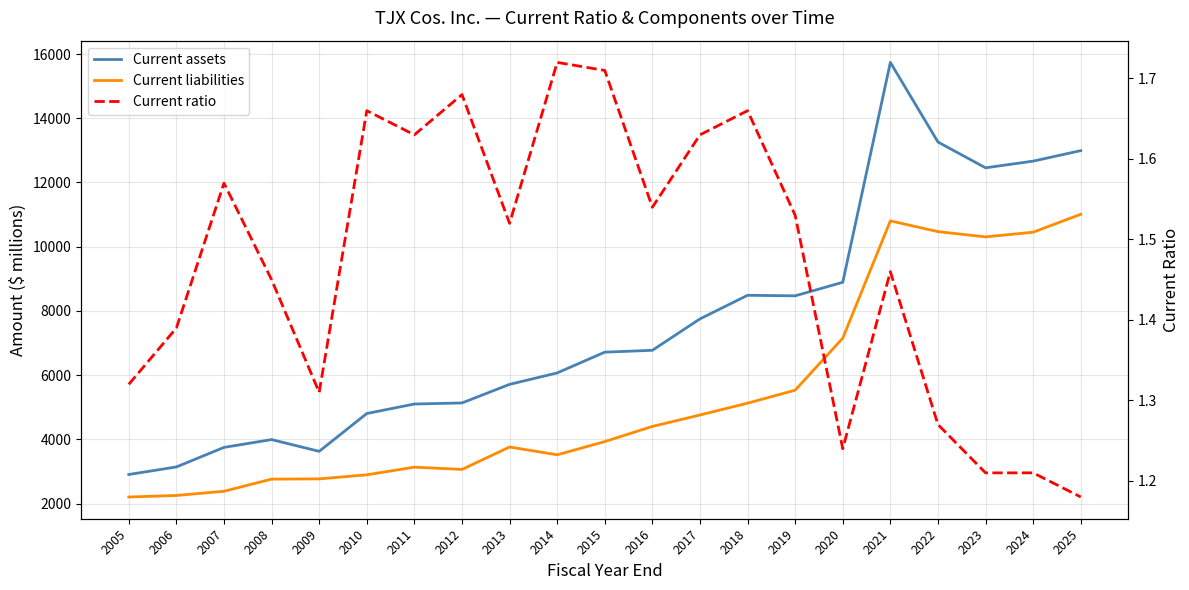

What is the difference between the maximum and minimum values in the Current ratio series?

0.5